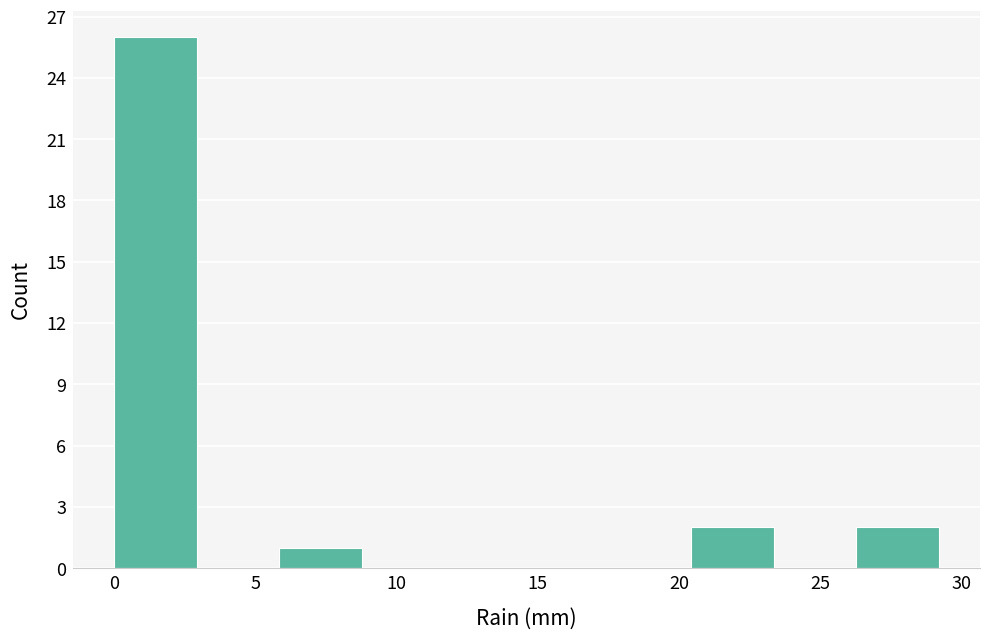

Over which range of the x-axis is the bar tallest?

0.0 to 3.0